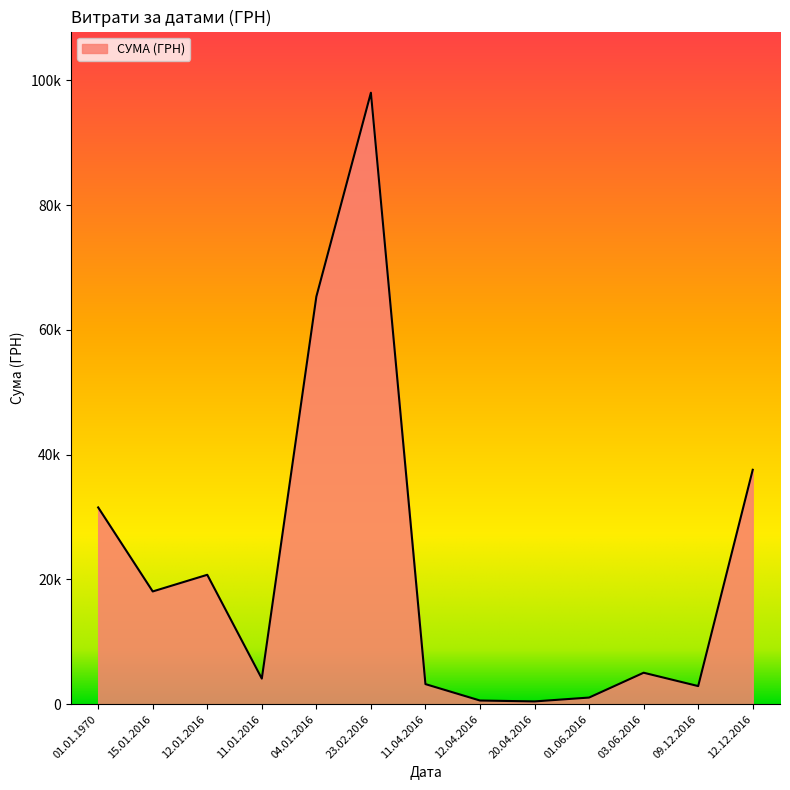

What is the smallest value displayed?

299.2